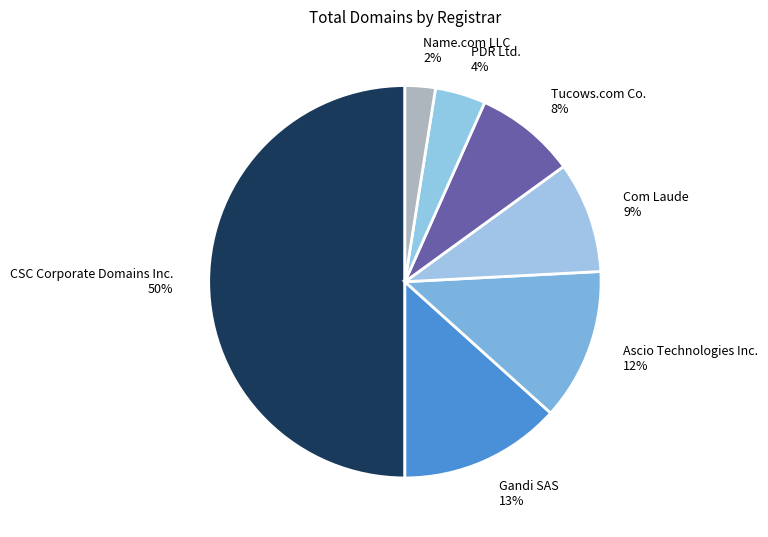

The Ascio Technologies Inc. slice represents 12% of the pie. True or false?

True